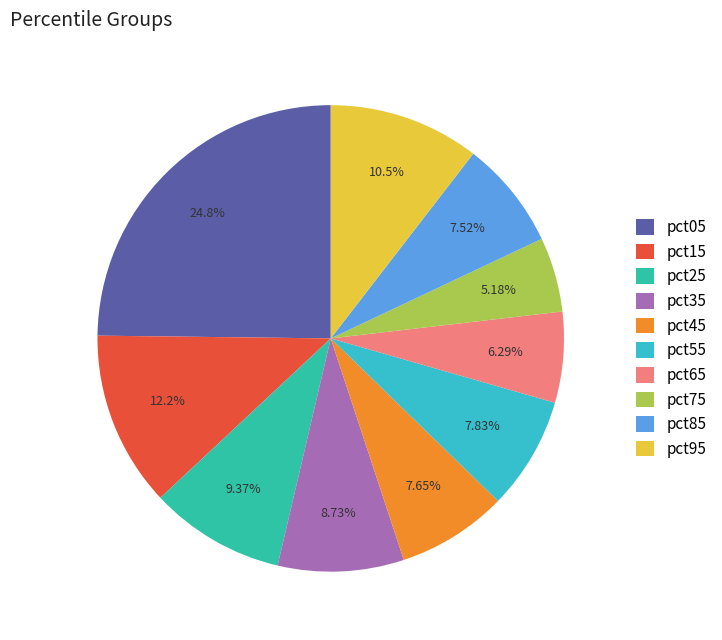

Combined, do pct35 and pct85 account for over 50%?

No